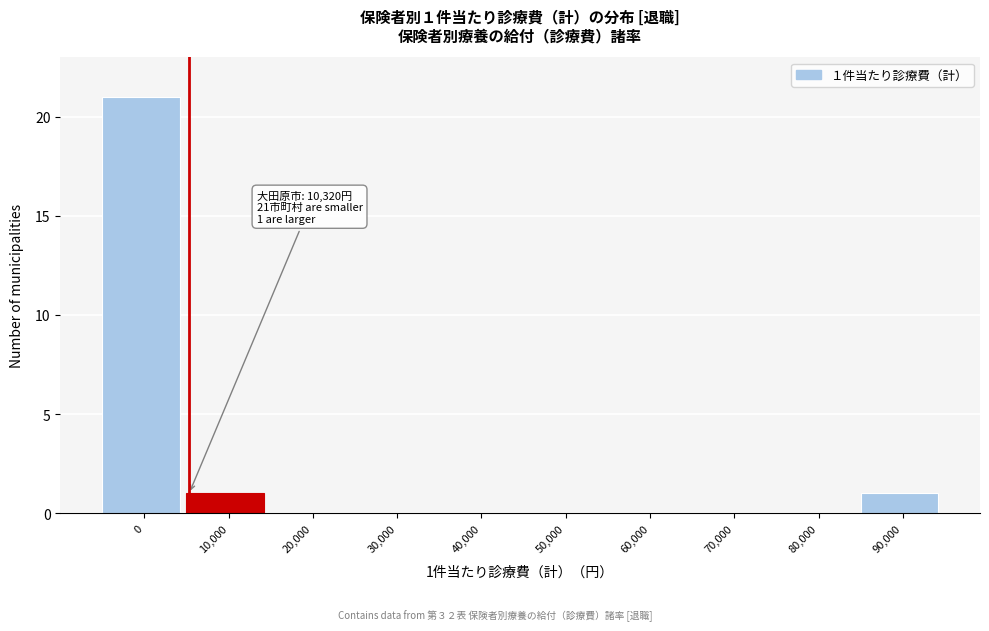

Reading left to right, extract all data points from this chart.

0=21	10,000=1	20,000=0	30,000=0	40,000=0	50,000=0	60,000=0	70,000=0	80,000=0	90,000=1